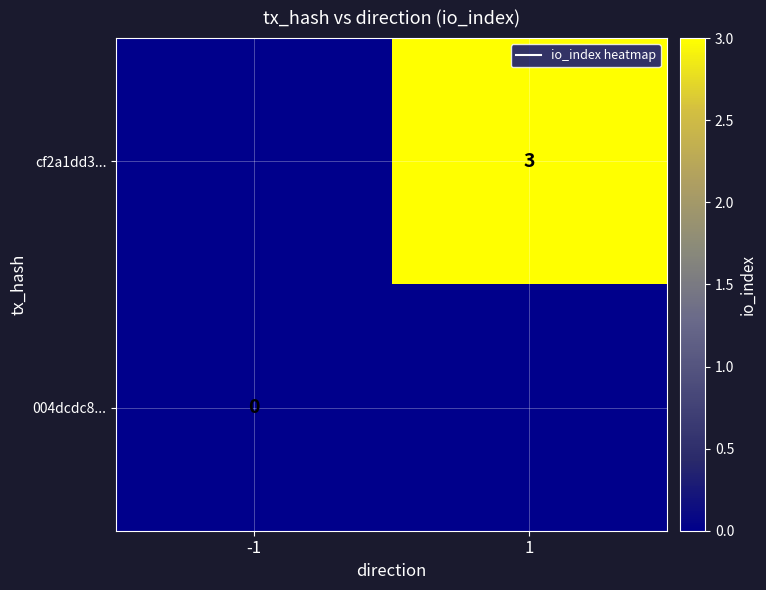

The cf2a1dd3... series shows 5 at 1. True or false?

False